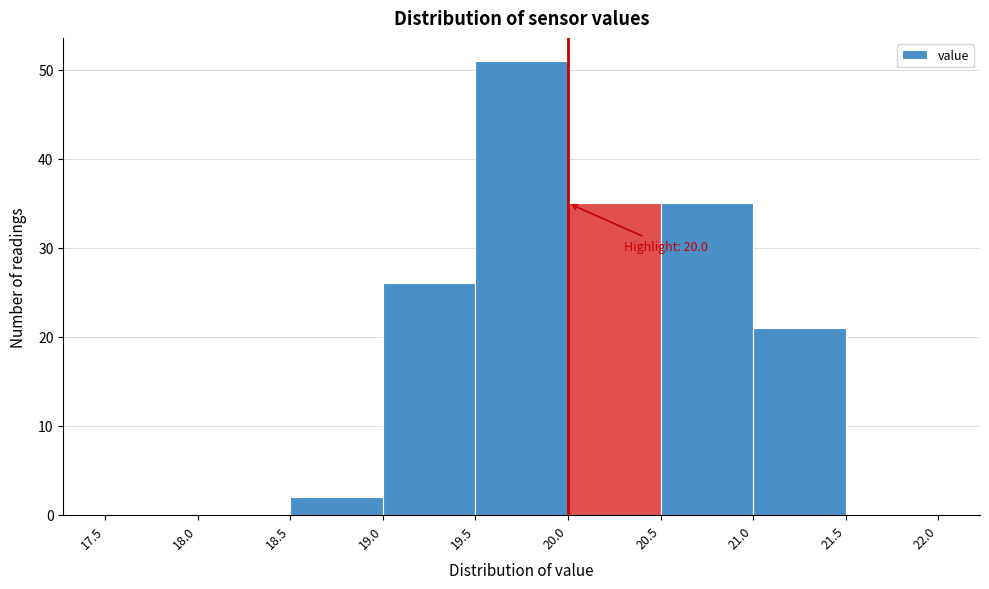

Which range on the x-axis has the tallest bar?

19.5 to 20.0